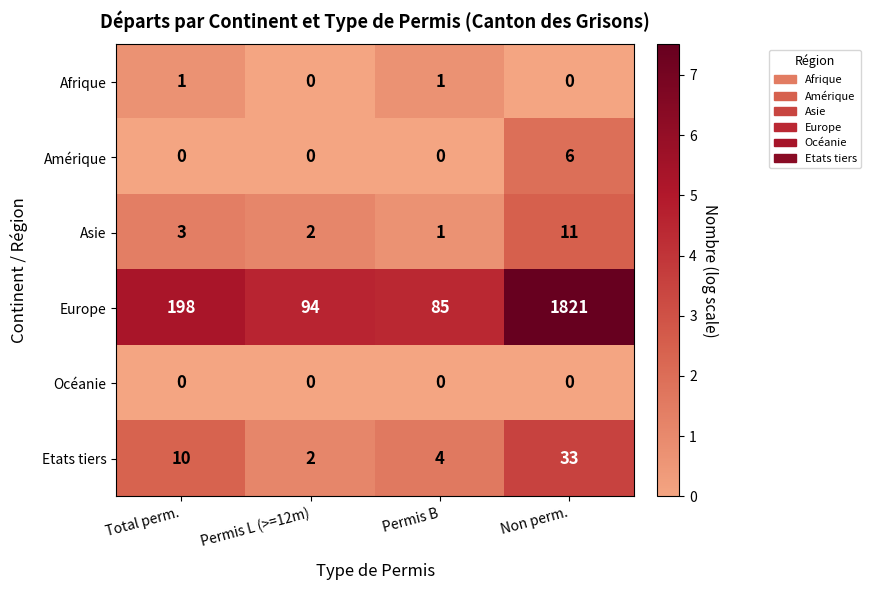

At how many categories does at least one series exceed 6?

4